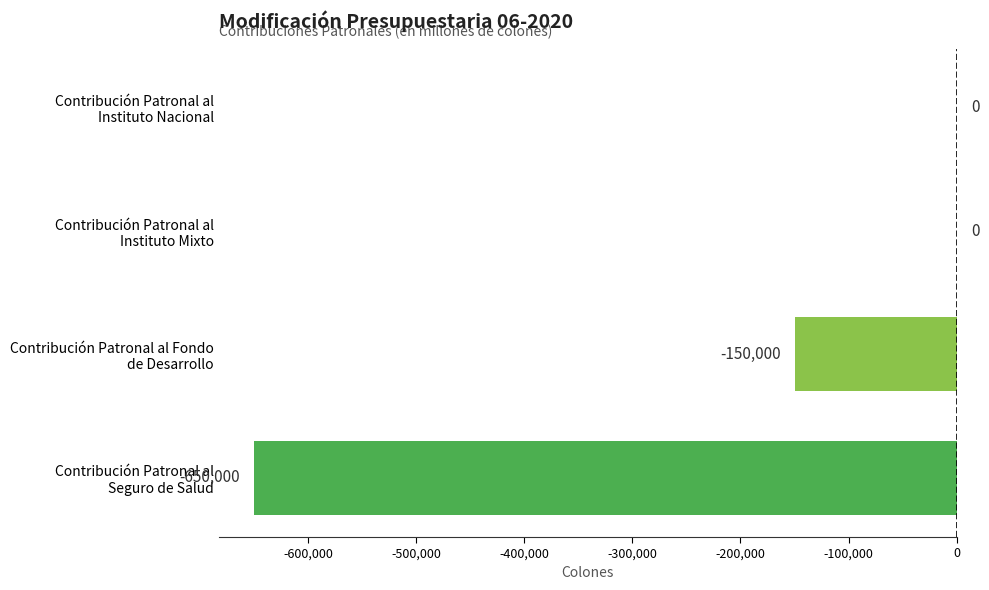

What is the sum of all values?

-800000